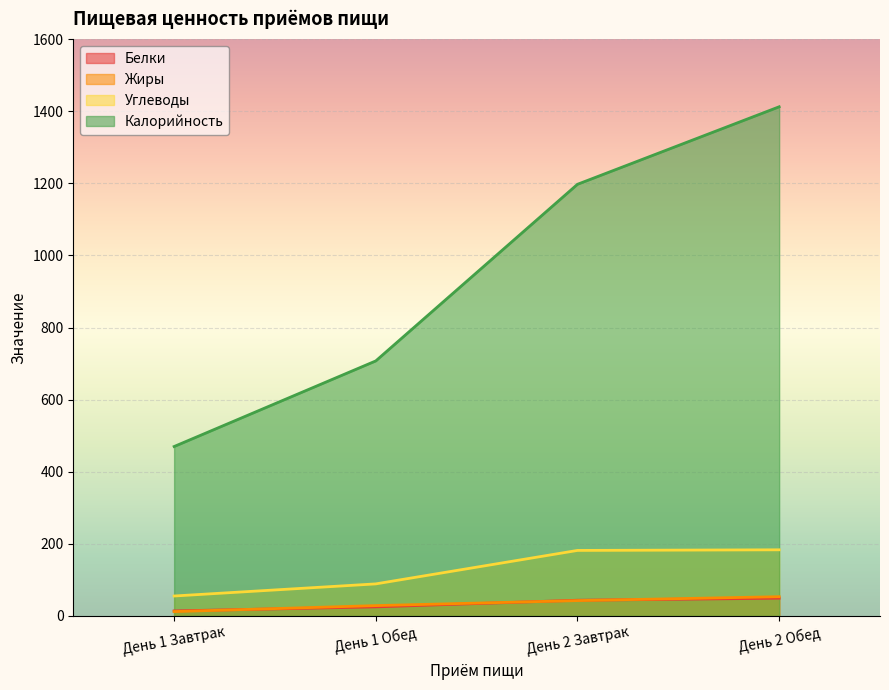

True or false: Белки has a value of 49.2 at День 2 Обед.

True